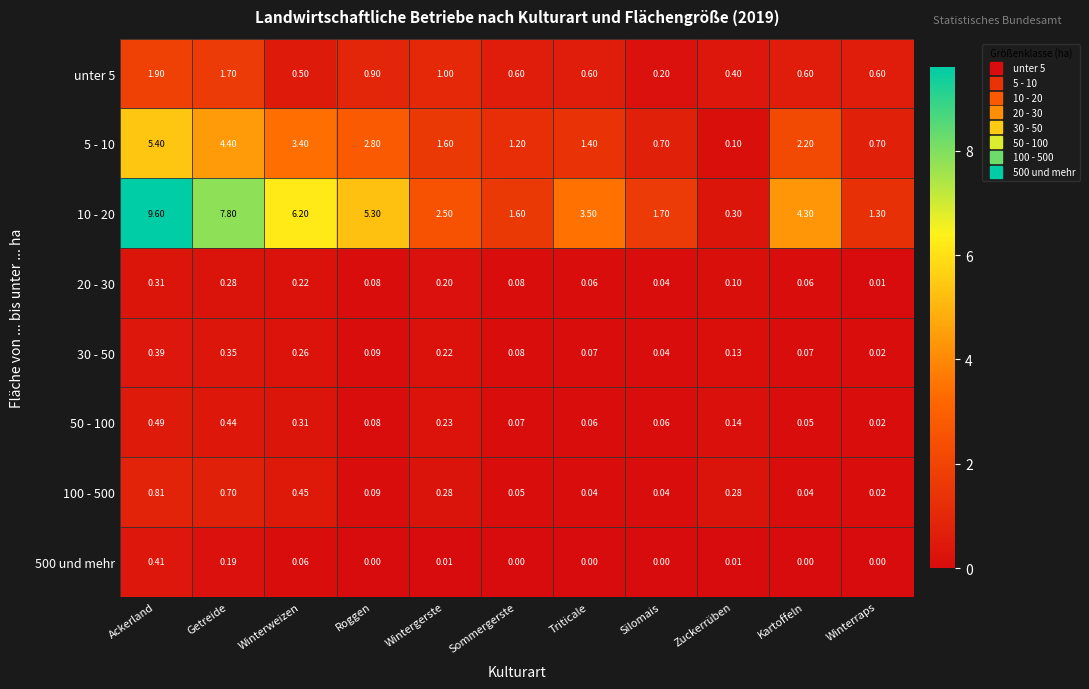

At which category is the sum across all series the highest?

Ackerland